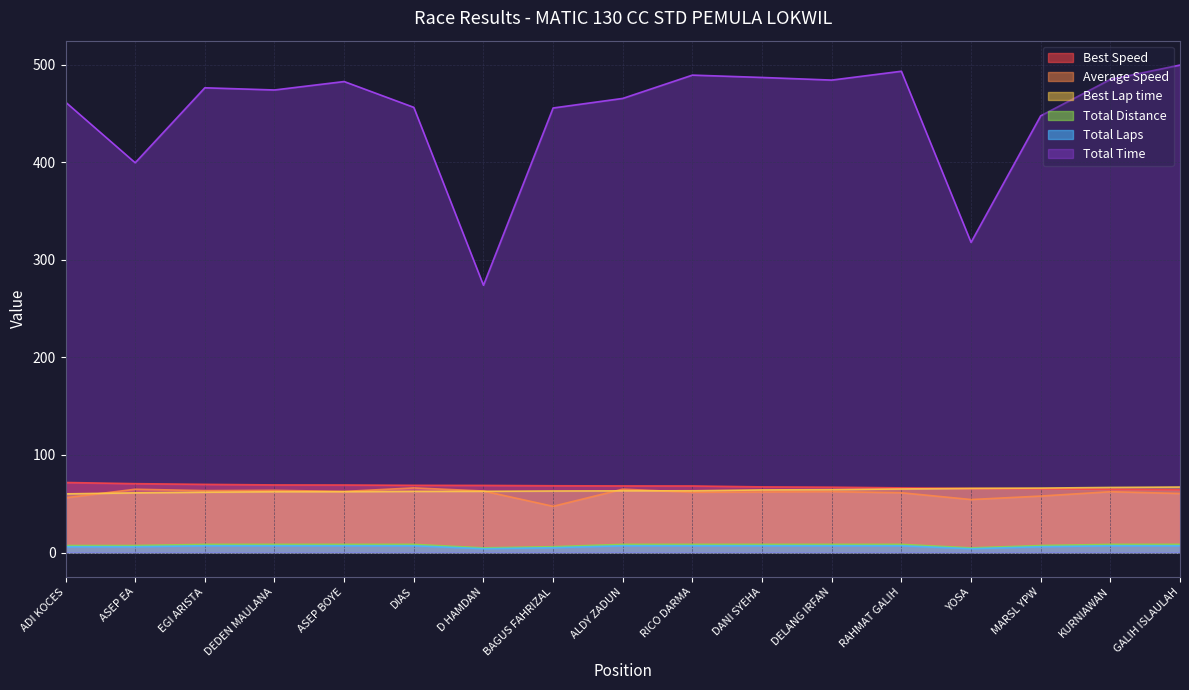

At how many categories does at least one series exceed 124?

17